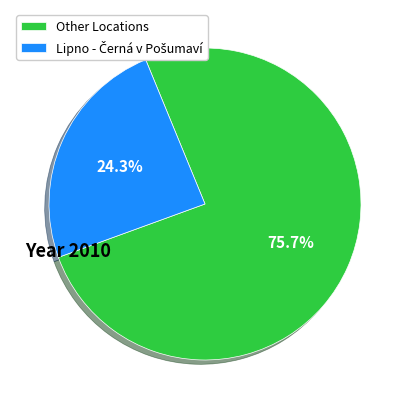

Which slice is the largest?

Other Locations